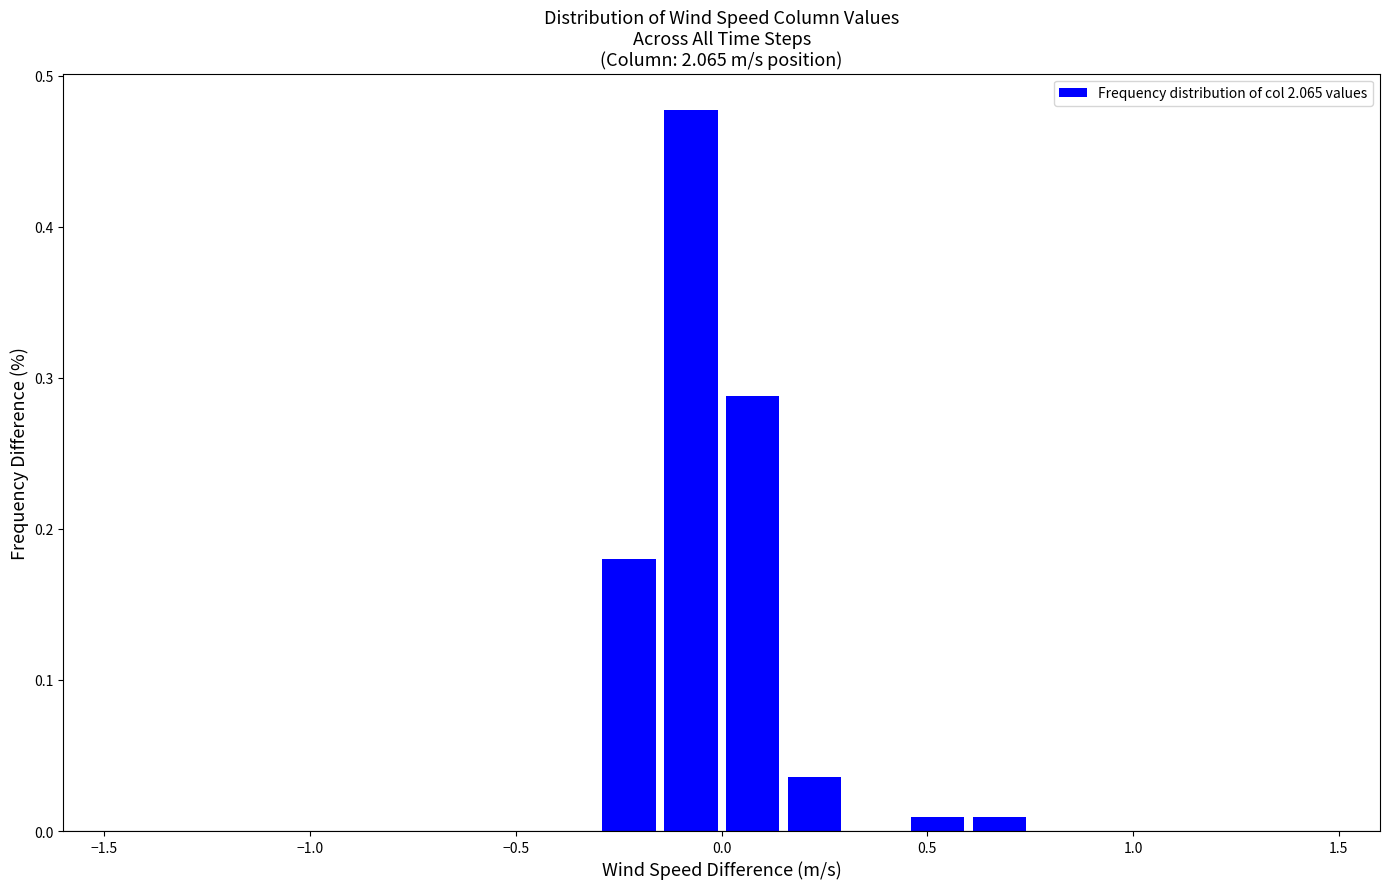

Read against the x-axis, roughly where is the centre of the tallest bar?

-0.05